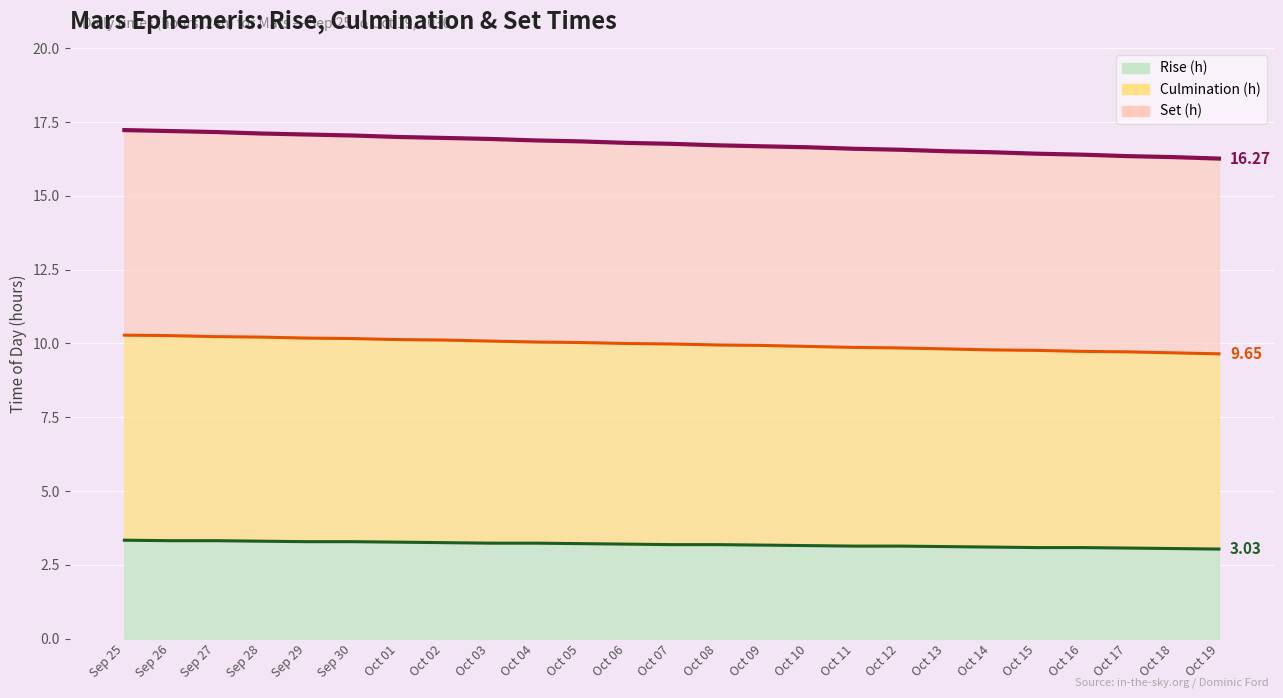

What is the spread (max minus min) of values at Oct 12?

13.4